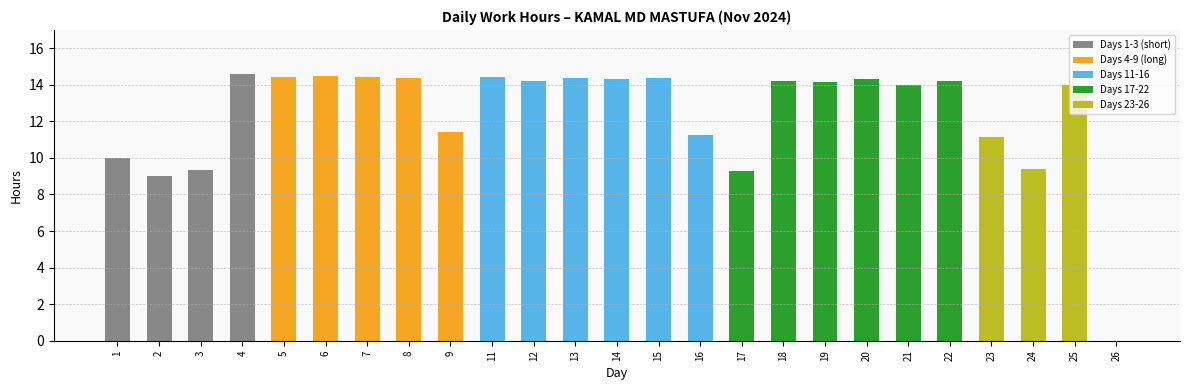

What is the maximum value for Low?

14.6